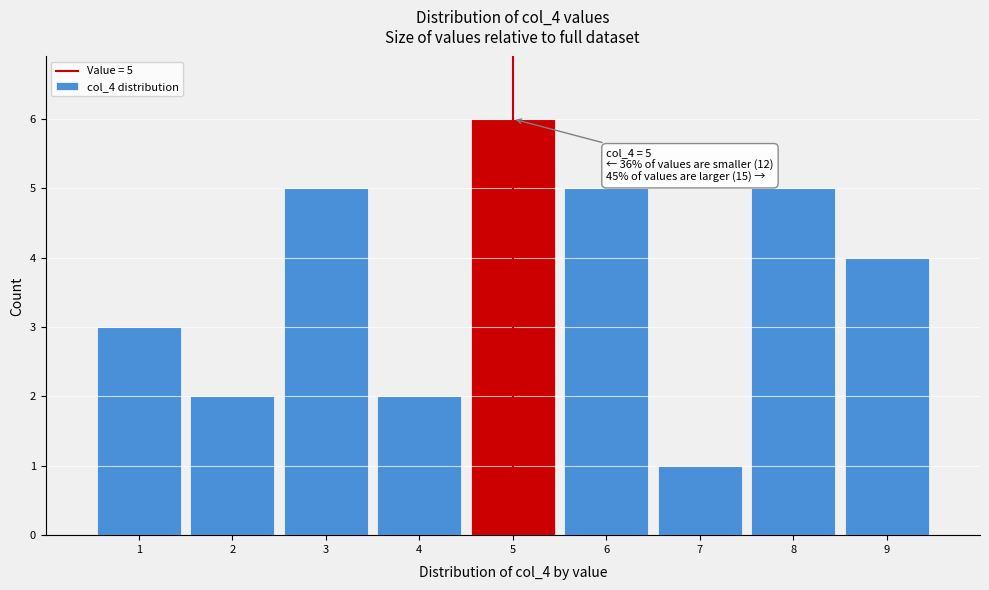

Over which range of the x-axis is the bar tallest?

4.5 to 5.5